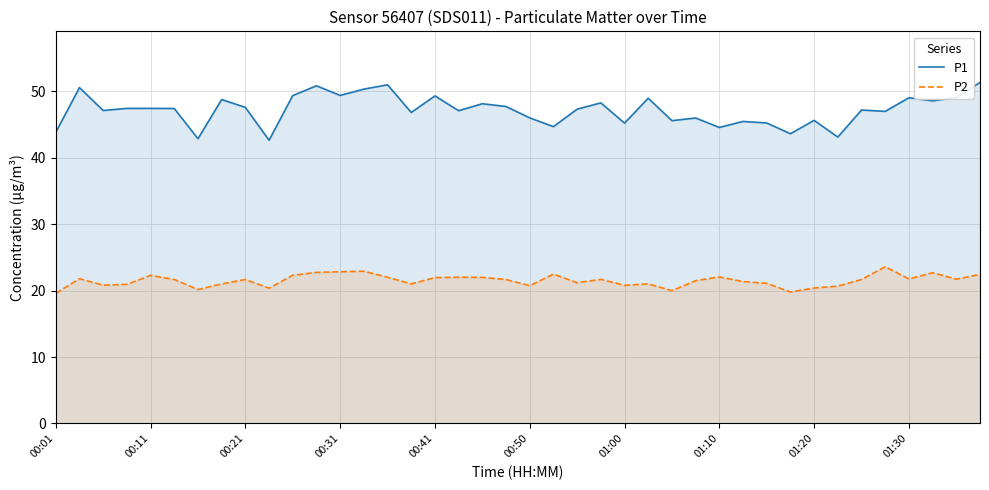

Does the chart display data point markers on the line(s)?

No